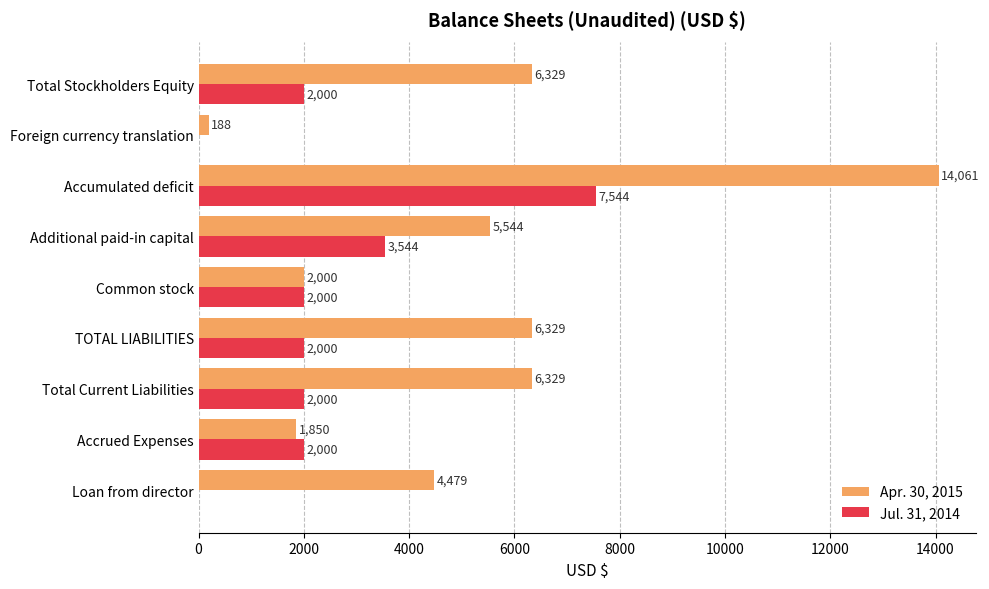

At which category is the sum across all series the highest?

Accumulated deficit